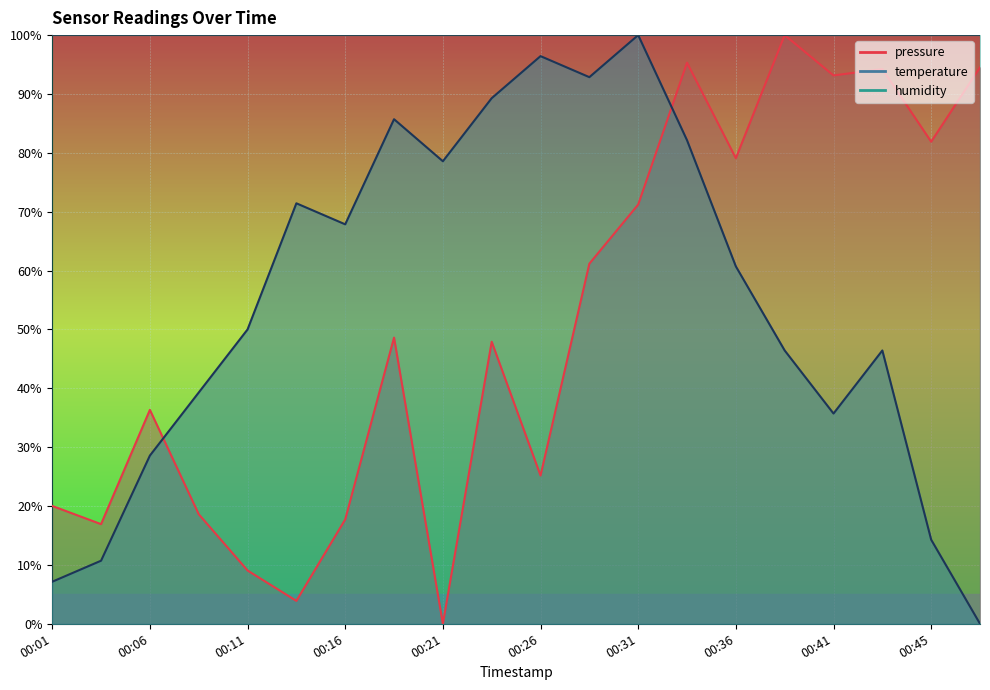

Reading left to right, what are all the values shown in this chart?

pressure: 20.0	16.9	36.3	18.6	9.1	3.9	17.7	48.6	0.0	47.9	25.2	61.2	71.2	95.3	79.1	100.0	93.1	94.2	81.9	94.5
temperature: 7.1	10.7	28.6	39.3	50.0	71.4	67.9	85.7	78.6	89.3	96.4	92.9	100.0	82.1	60.7	46.4	35.7	46.4	14.3	0.0